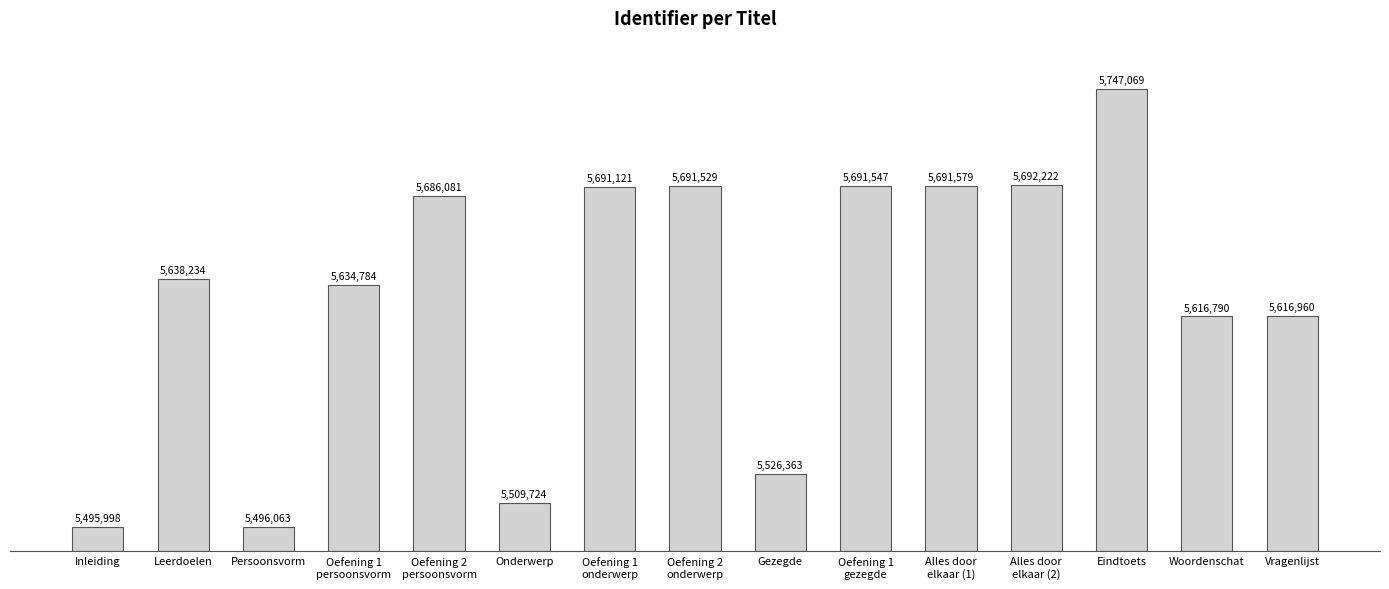

What is the sum of the values at Eindtoets and Alles door
elkaar (2)?

170.3